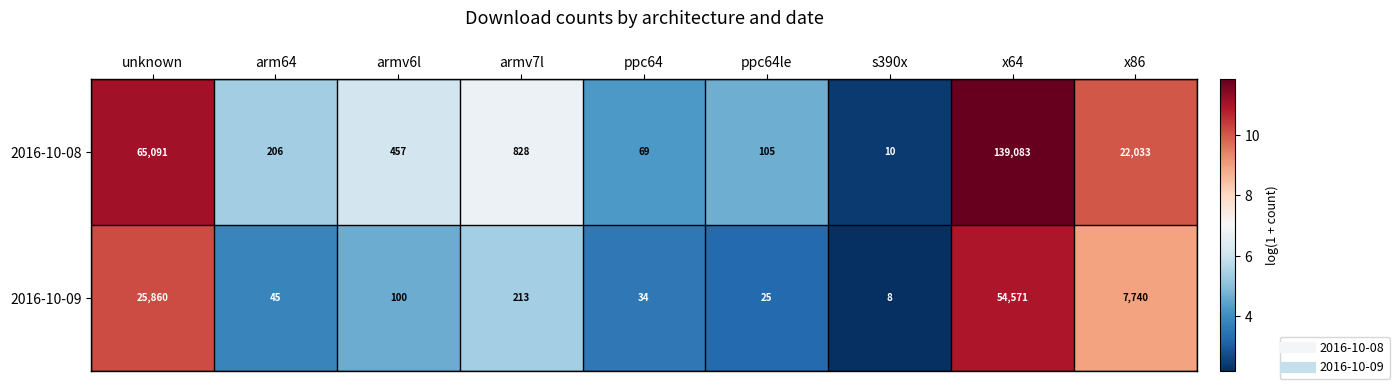

True or false: 2016-10-09 has a value of 54571 at x64.

True